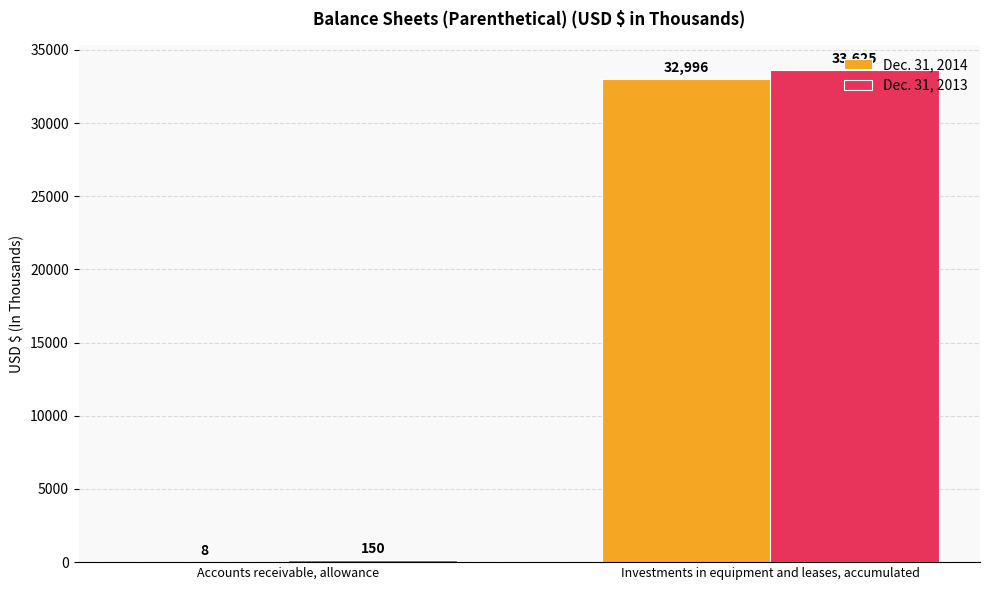

What is the maximum value for Dec. 31, 2014?

32996